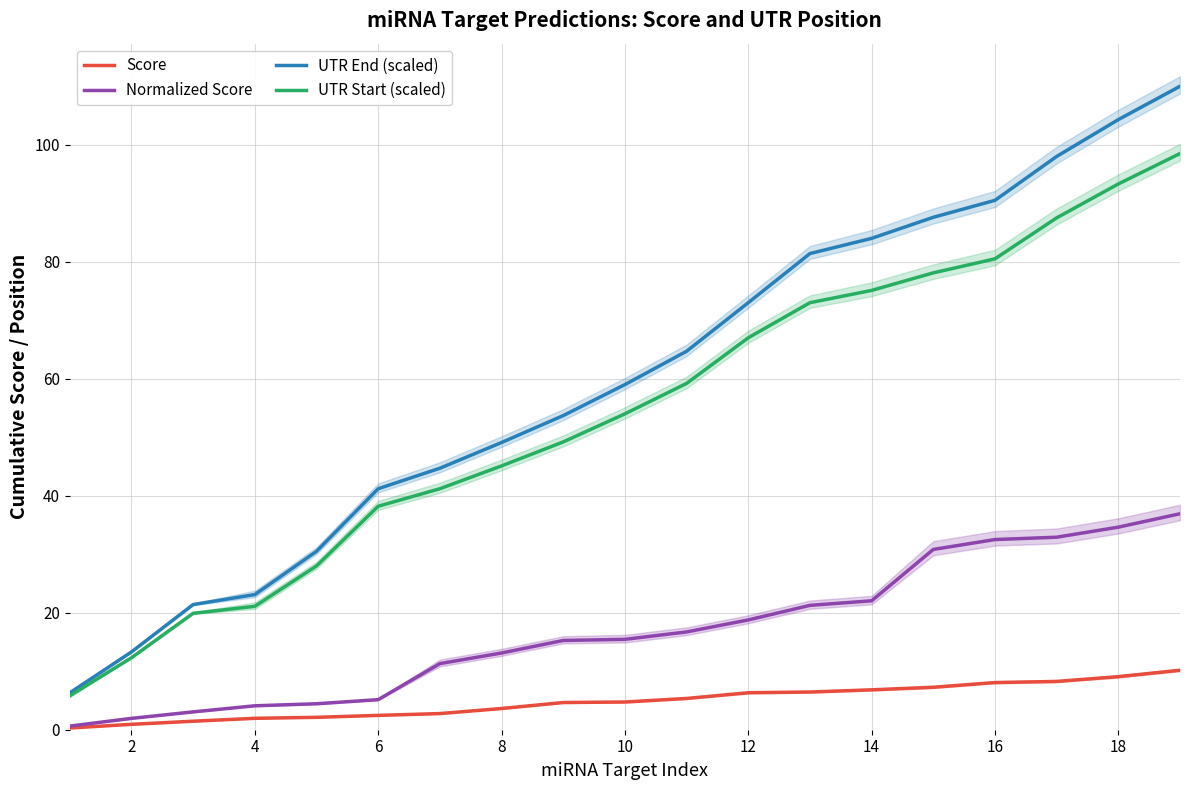

True or false: UTR End (scaled) has a value of 59.0 at 10.

True